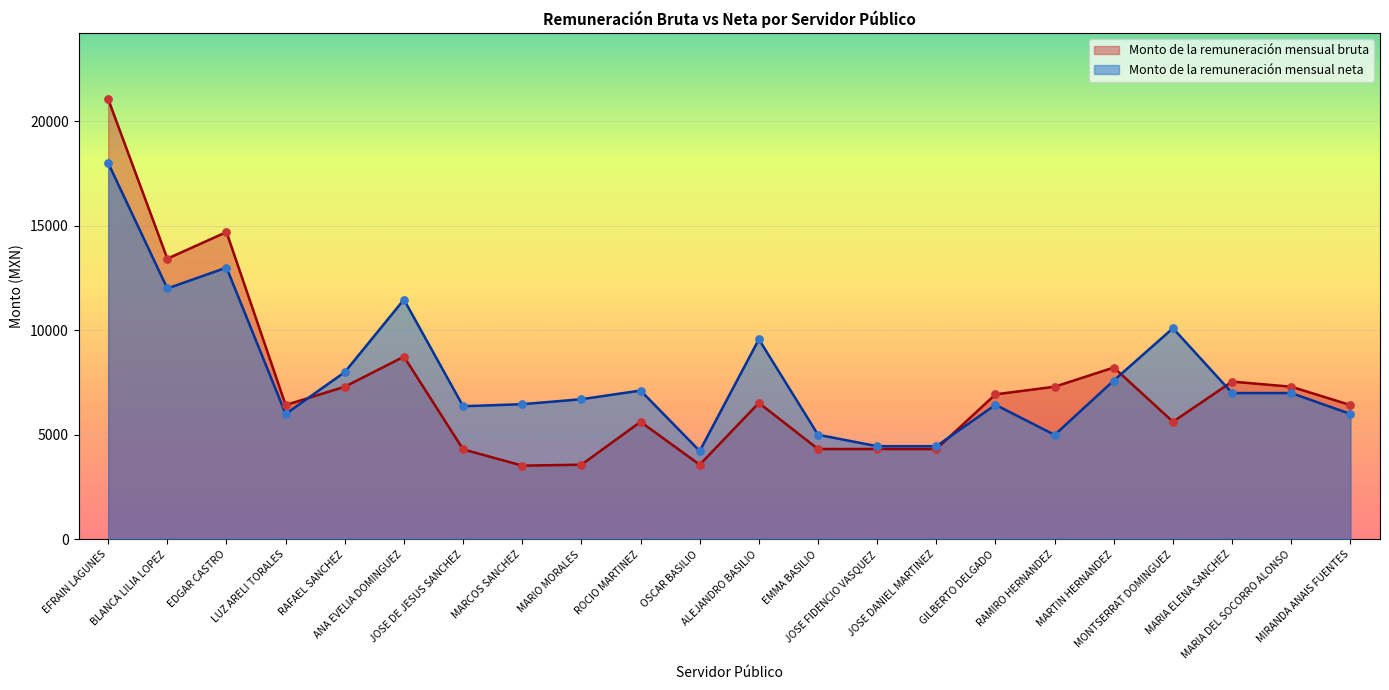

At how many categories does at least one series exceed 8849?

6